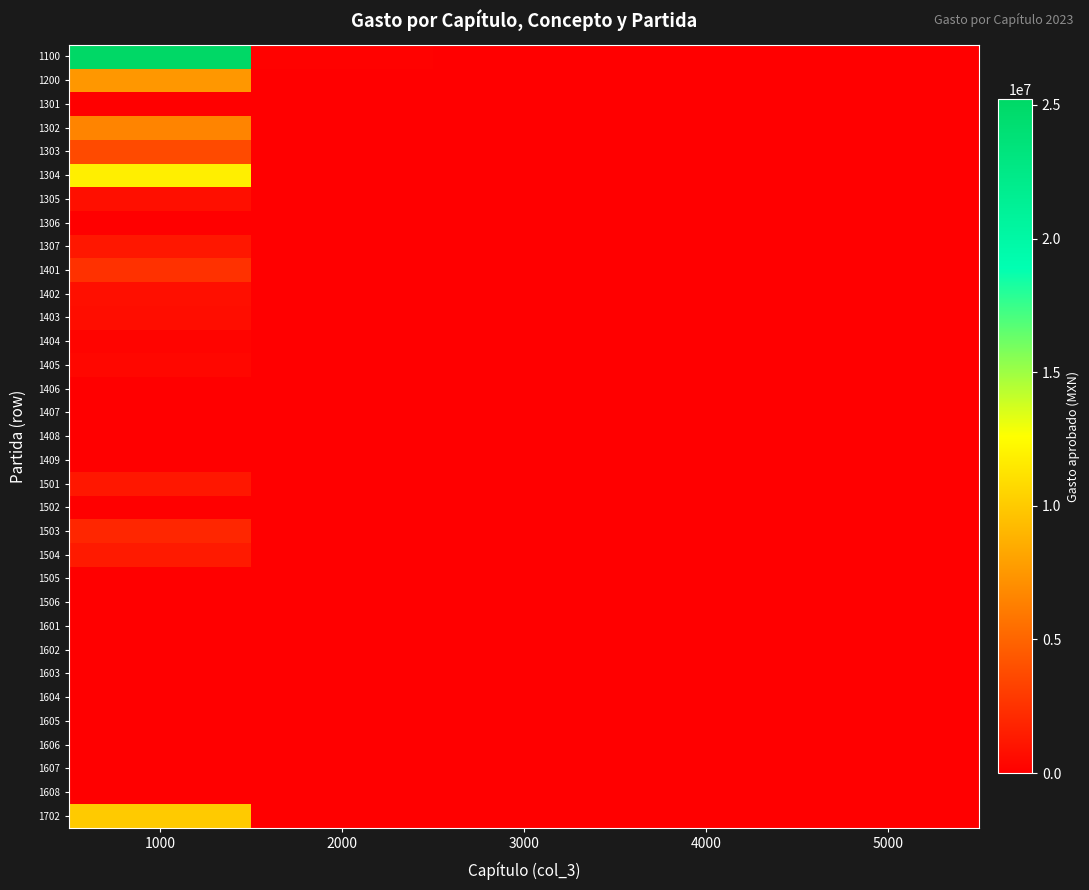

Which has a higher value, 5000 or 1000?

1000